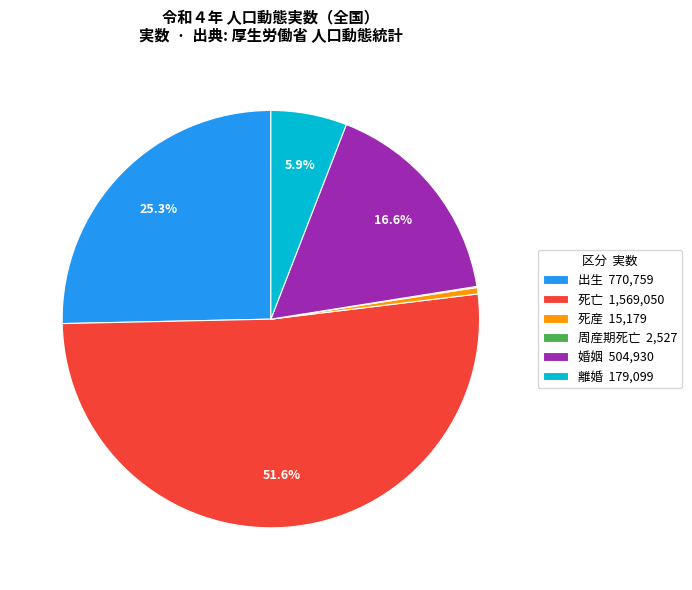

What is the ratio of the value at 婚姻 504,930 to the value at 出生 770,759?

0.7